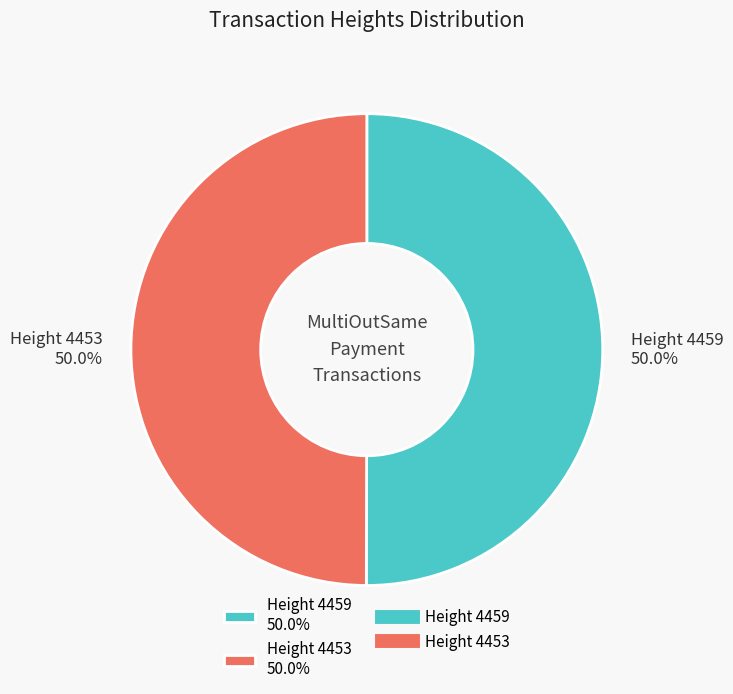

What is the ratio of the value at Height 4453 50.0% to the value at Height 4459 50.0%?

1.0